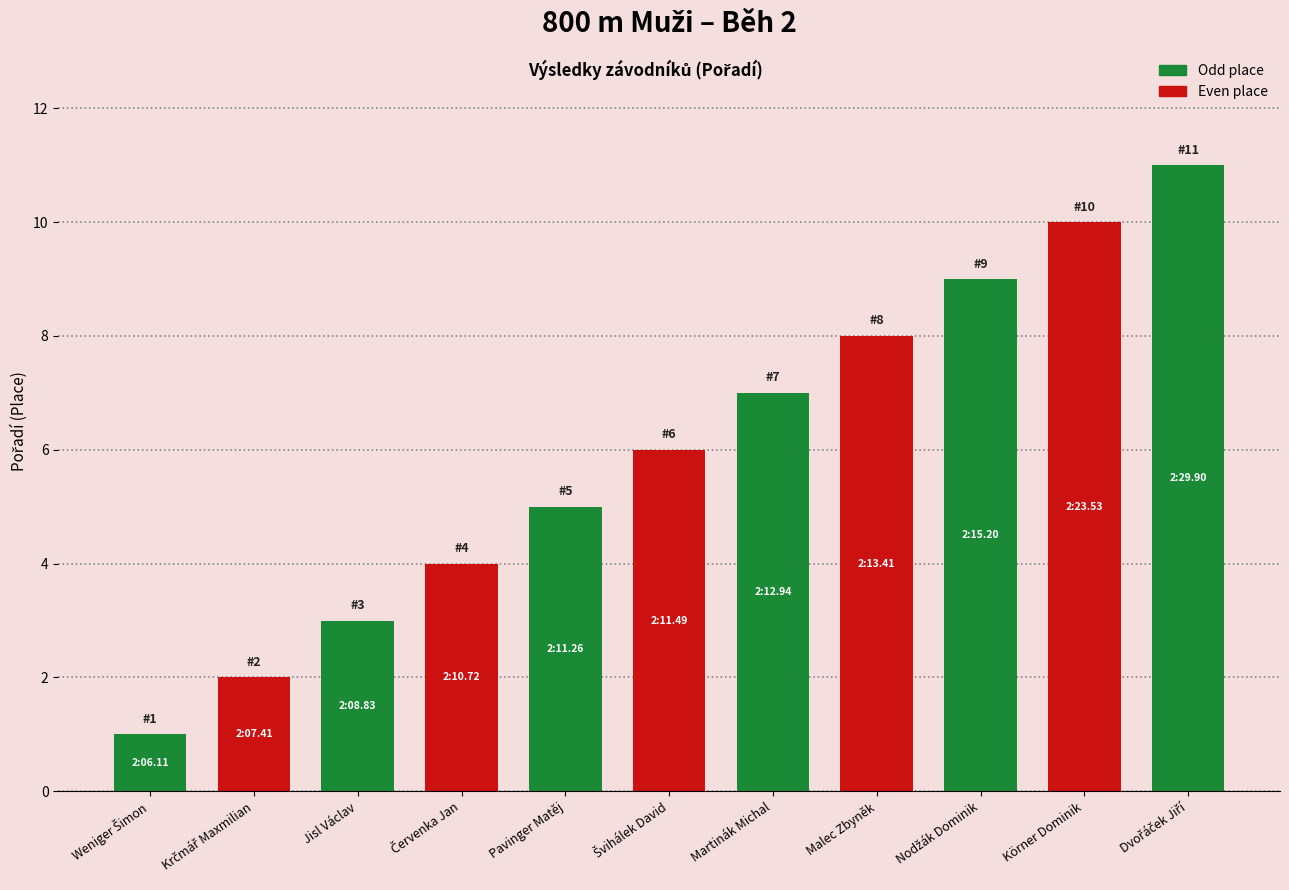

What is the difference between the second highest and minimum values?

9